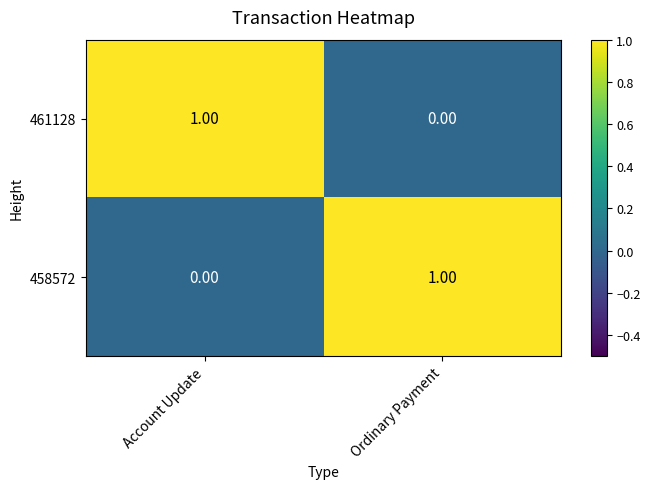

At which label is 458572 closest to 0?

Account Update